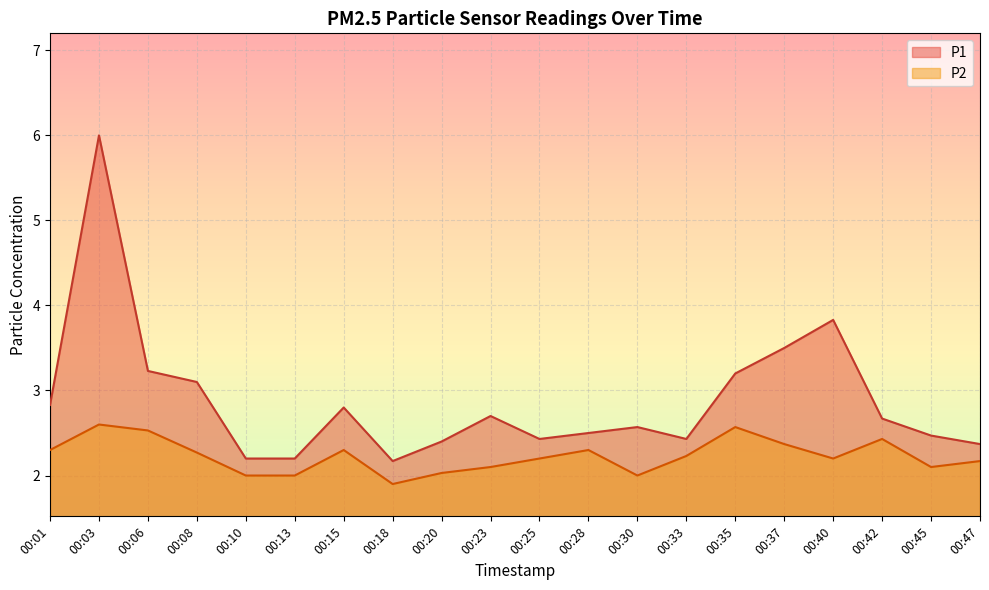

Reading left to right, extract all data points from this chart.

P1: 00:01=2.8	00:03=6.0	00:06=3.2	00:08=3.1	00:10=2.2	00:13=2.2	00:15=2.8	00:18=2.2	00:20=2.4	00:23=2.7	00:25=2.4	00:28=2.5	00:30=2.6	00:33=2.4	00:35=3.2	00:37=3.5	00:40=3.8	00:42=2.7	00:45=2.5	00:47=2.4
P2: 00:01=2.3	00:03=2.6	00:06=2.5	00:08=2.3	00:10=2.0	00:13=2.0	00:15=2.3	00:18=1.9	00:20=2.0	00:23=2.1	00:25=2.2	00:28=2.3	00:30=2.0	00:33=2.2	00:35=2.6	00:37=2.4	00:40=2.2	00:42=2.4	00:45=2.1	00:47=2.2